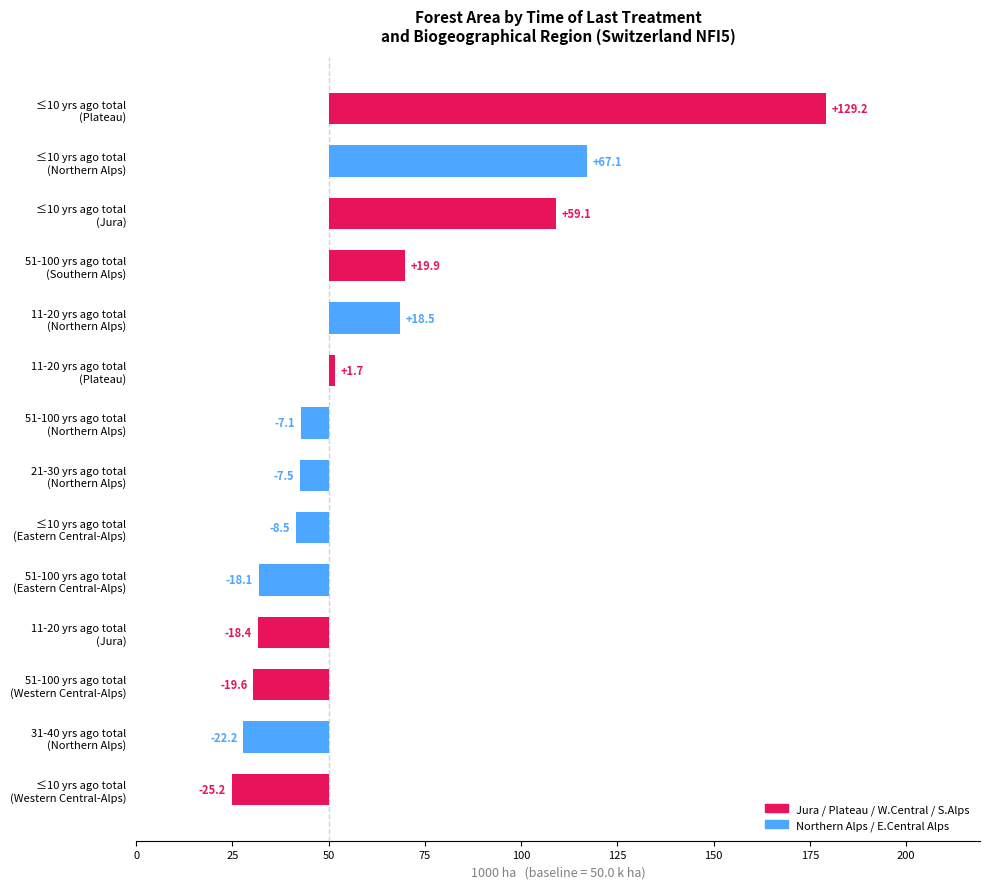

Is the value of Jura at 21-30 years ago total greater than the value of Northern Alps at 31-40 years ago total?

No